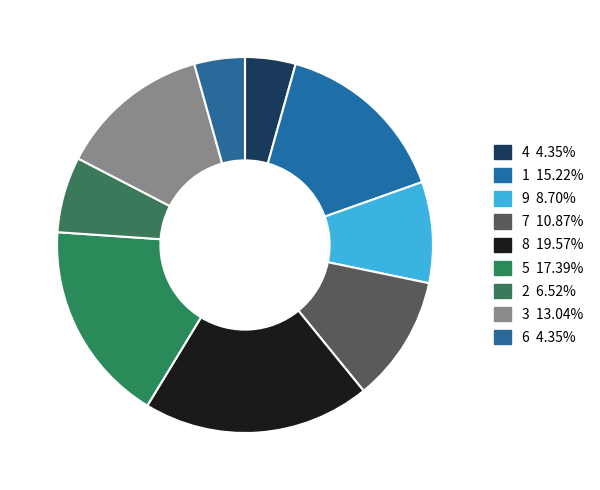

How many segments does this pie chart have?

9